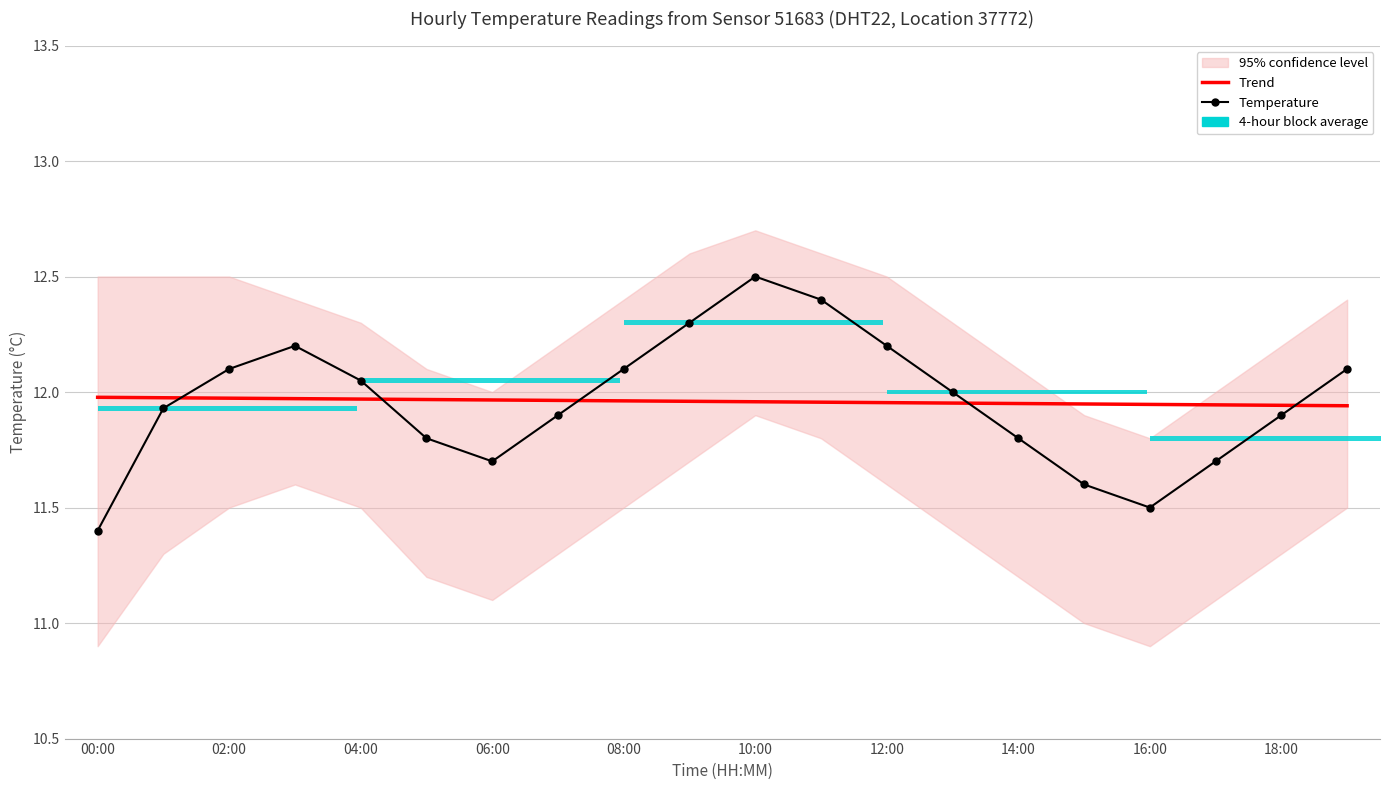

Is it true that Temperature equals 11.8 at 14:00?

True